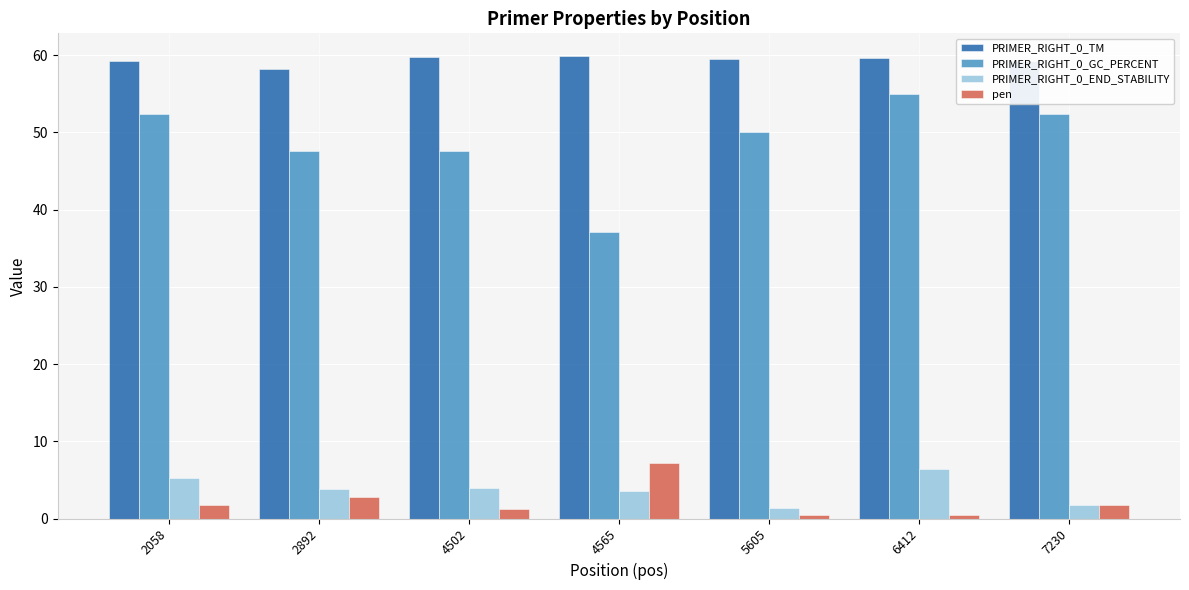

Count the number of categories in the chart.

7